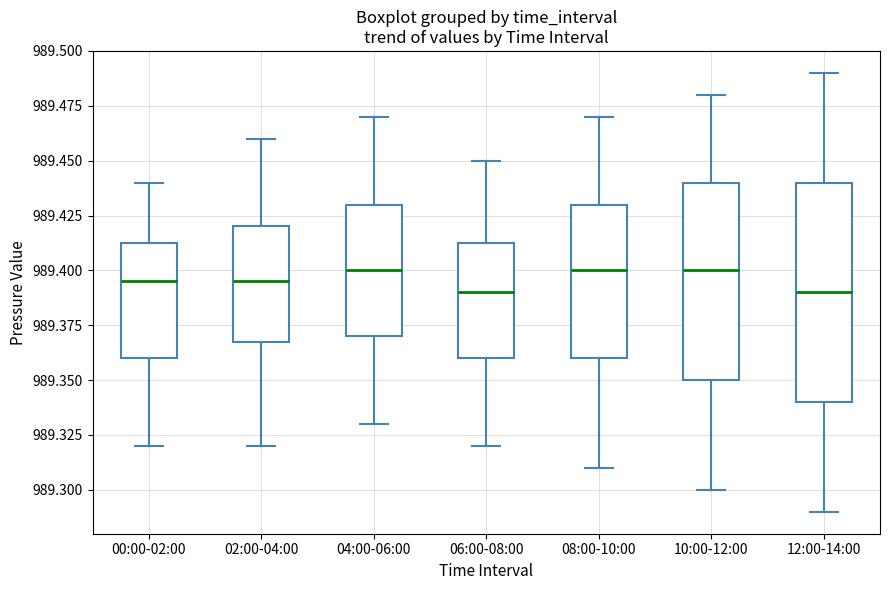

Which box is the tallest, from its lower edge to its upper edge?

12:00-14:00